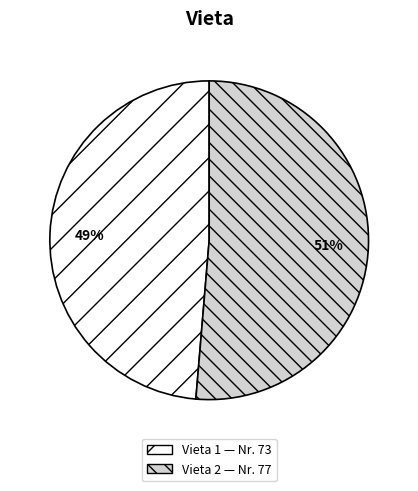

To the nearest percent, what is the average slice percentage?

50%